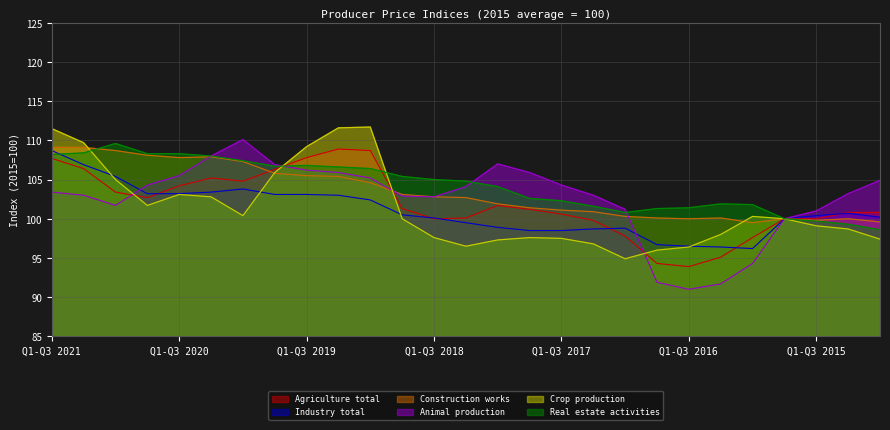

At which category is the sum across all series the highest?

Q1-Q3 2021